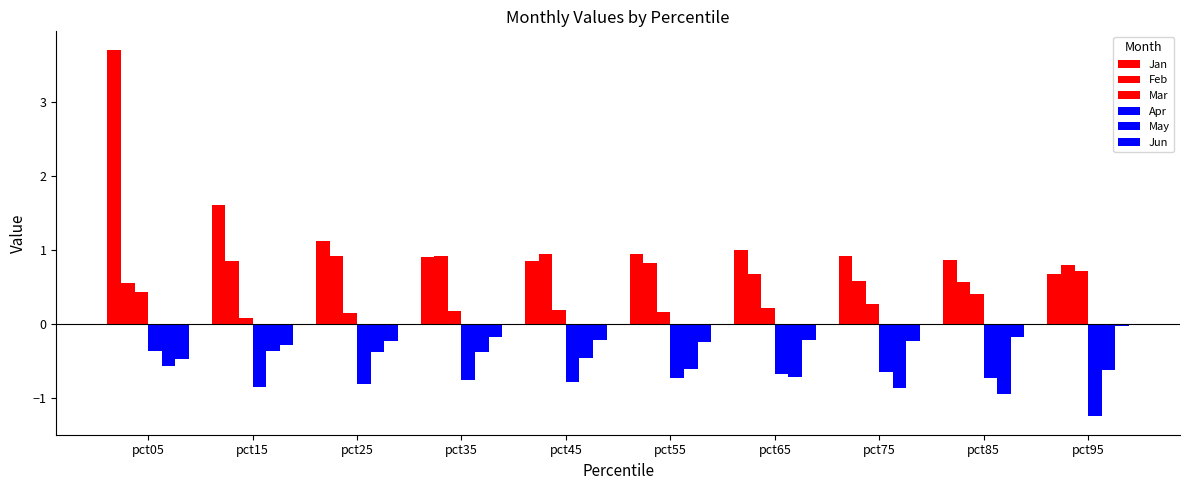

At pct15, list the series in order from smallest to largest.

Apr, May, Jun, Mar, Feb, Jan